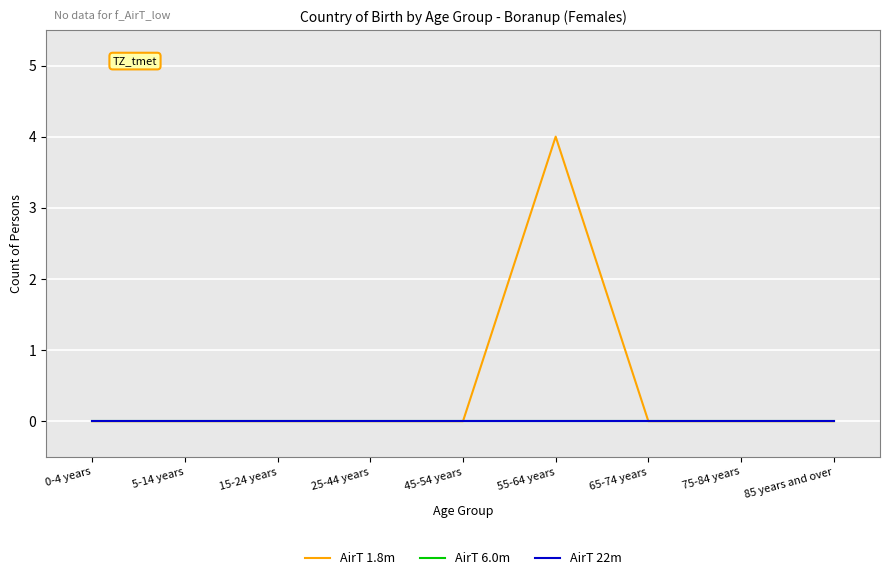

True or false: AirT 6.0m and AirT 1.8m intersect in this chart.

False